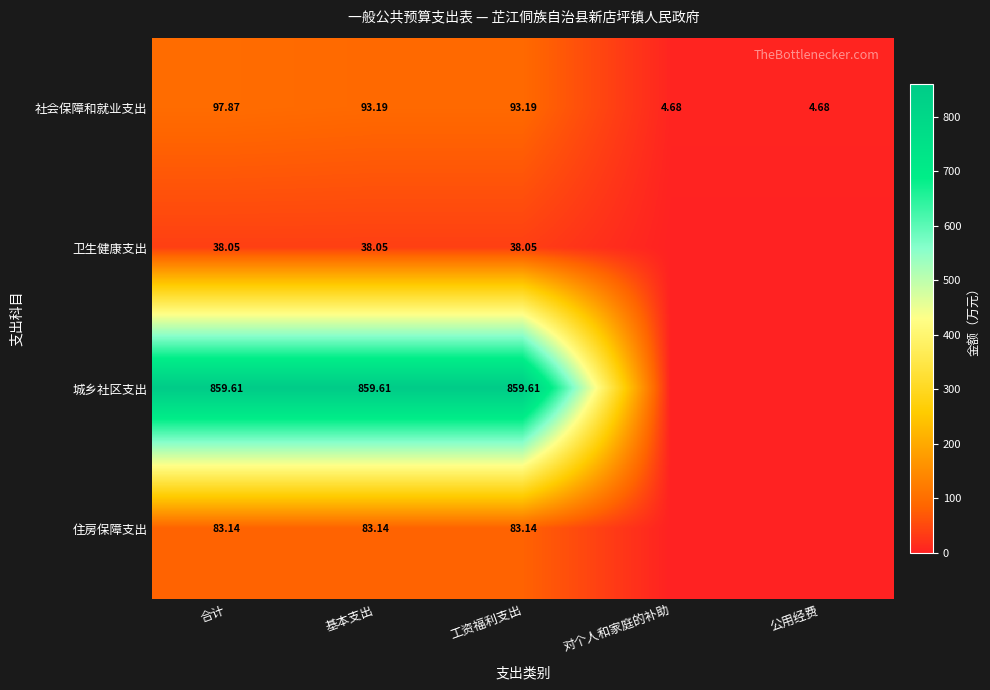

Which series changed the most between 合计 and 工资福利支出?

社会保障和就业支出